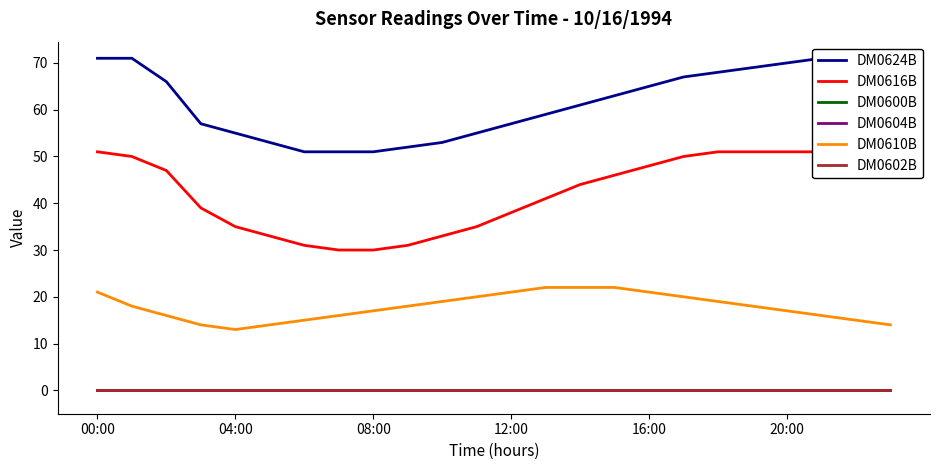

Is the value of DM0616B at 04:00 greater than the value of DM0600B at 13?

Yes